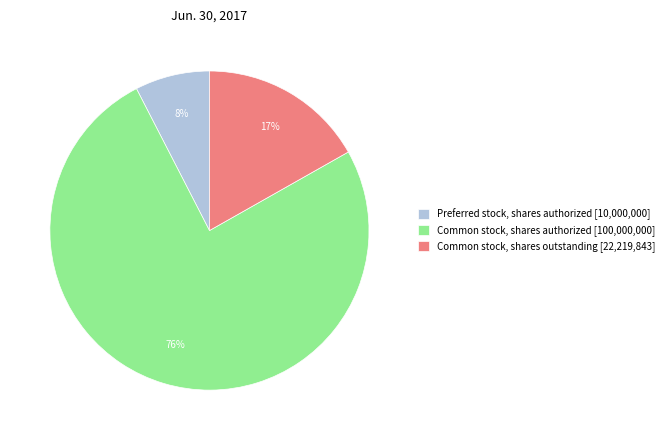

Is there any slice that represents more than half of the pie?

Yes